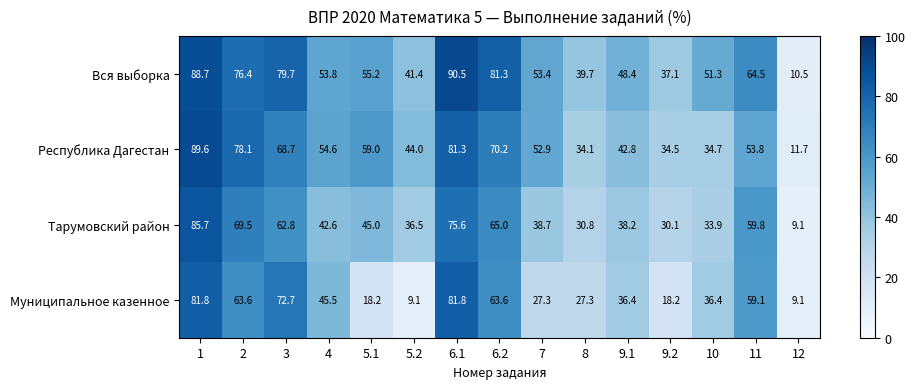

Where is Тарумовский район nearest to the value 47?

5.1